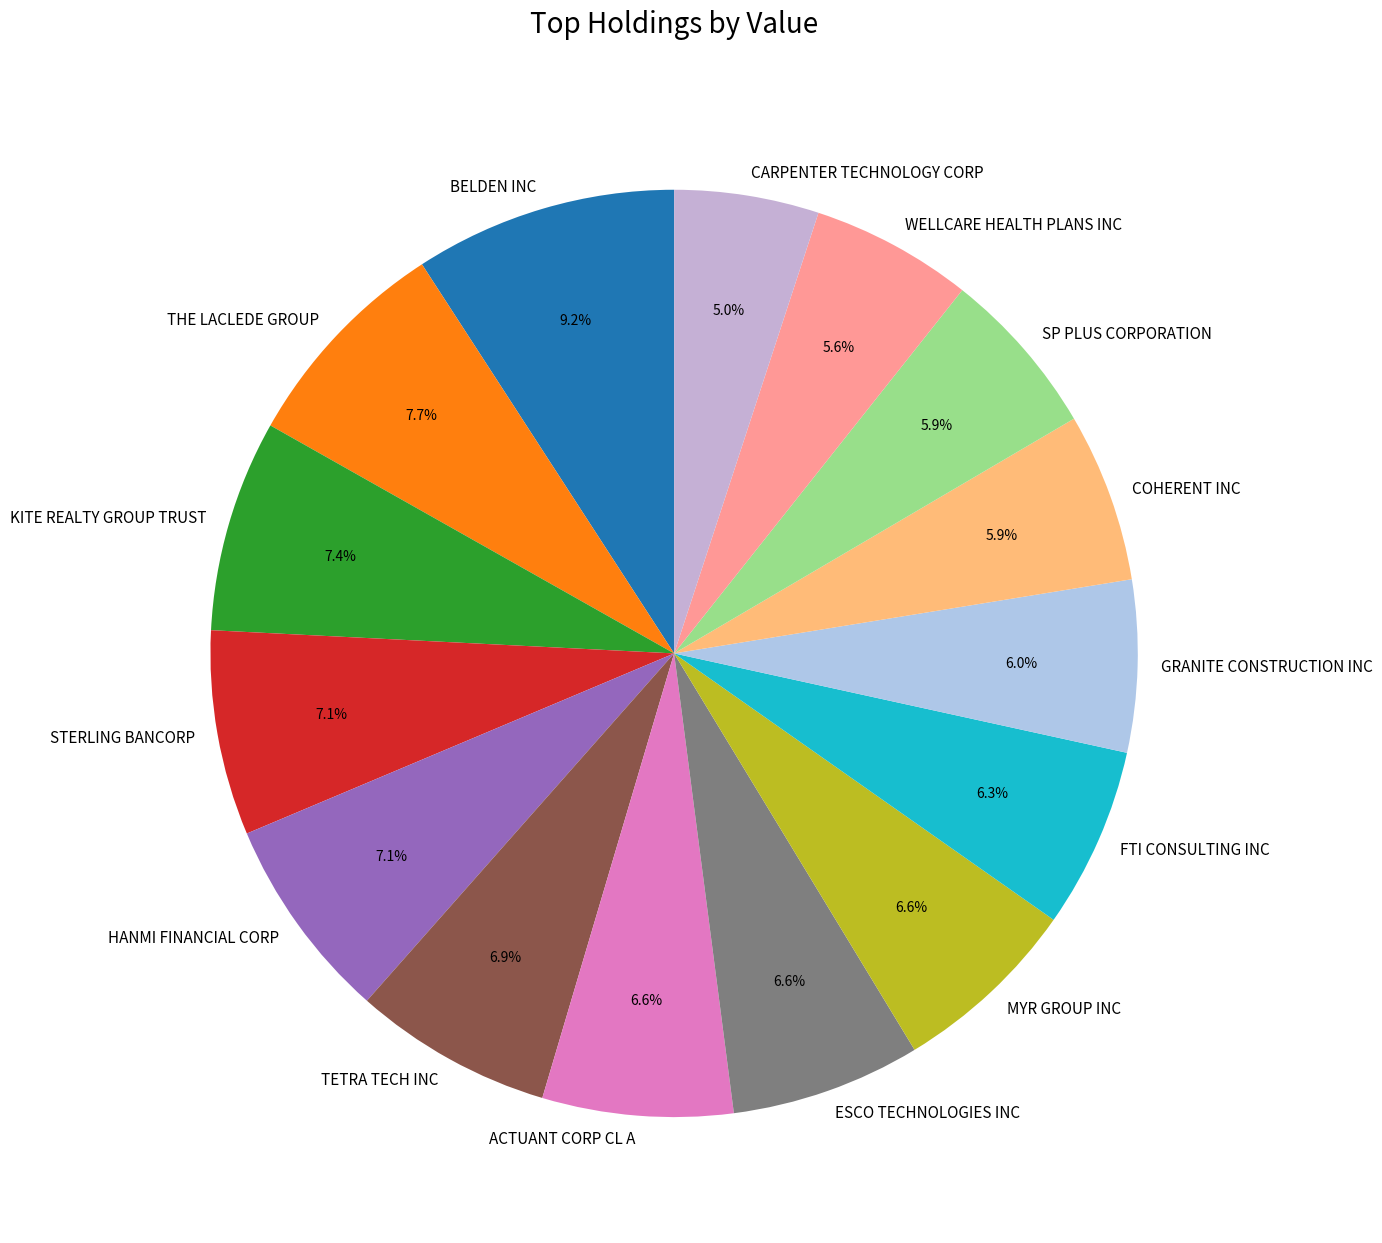

To the nearest percent, what portion does TETRA TECH INC represent?

7%